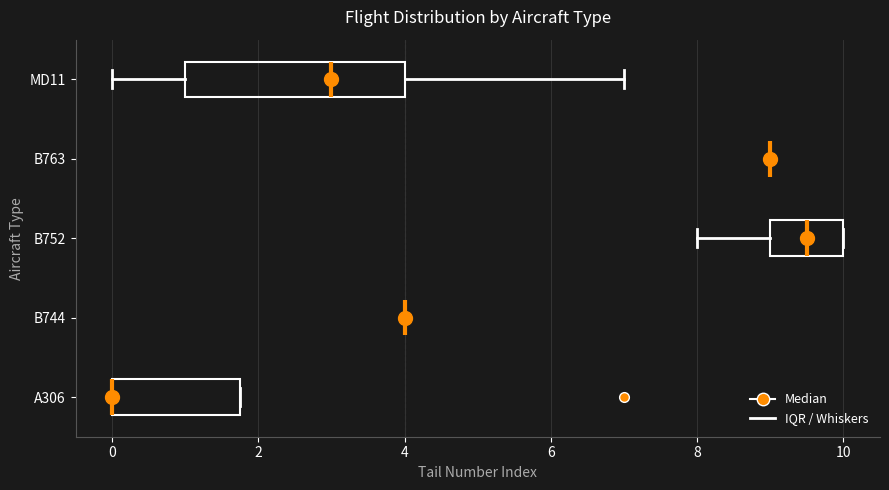

Where is the right edge of the box for A306 on the x-axis? The values are not printed on the chart, so give them approximately, as read against the axis.

1.8